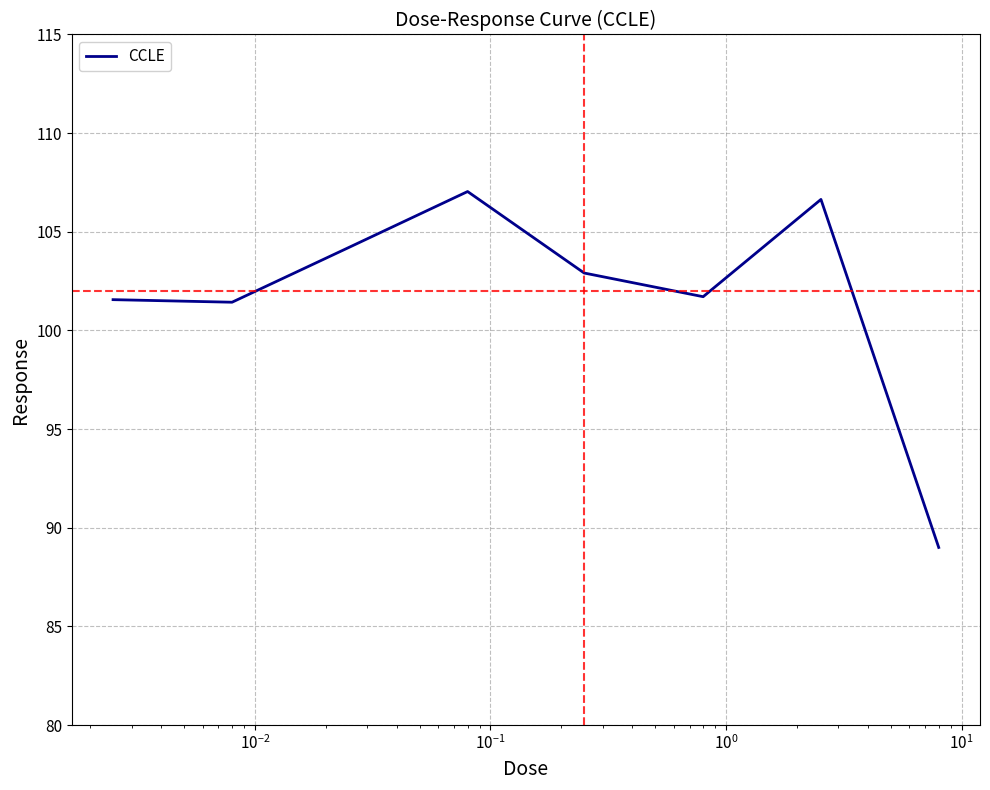

How many values are below 102?

4